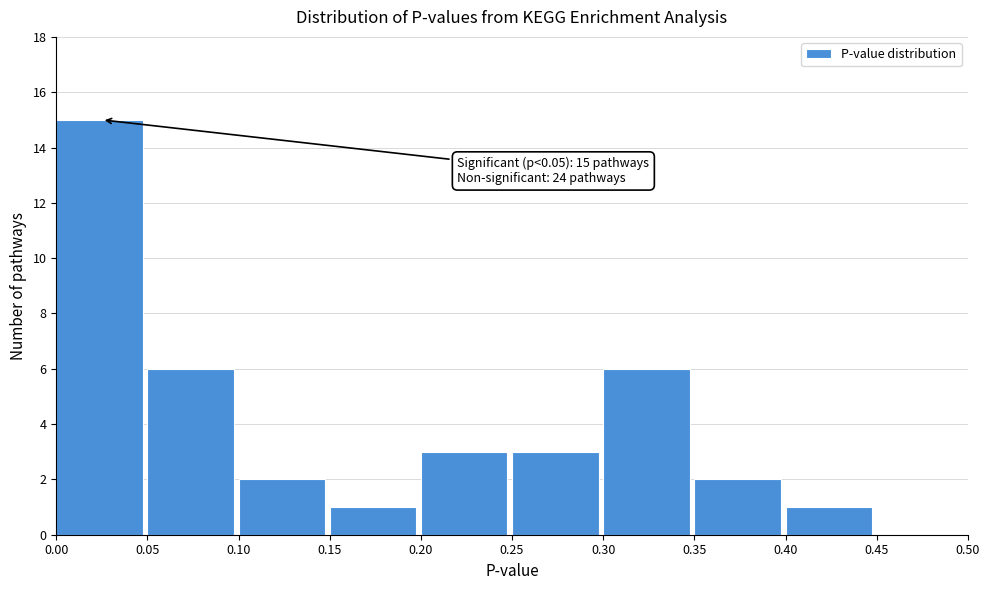

Which range on the x-axis has the tallest bar?

0.00 to 0.05